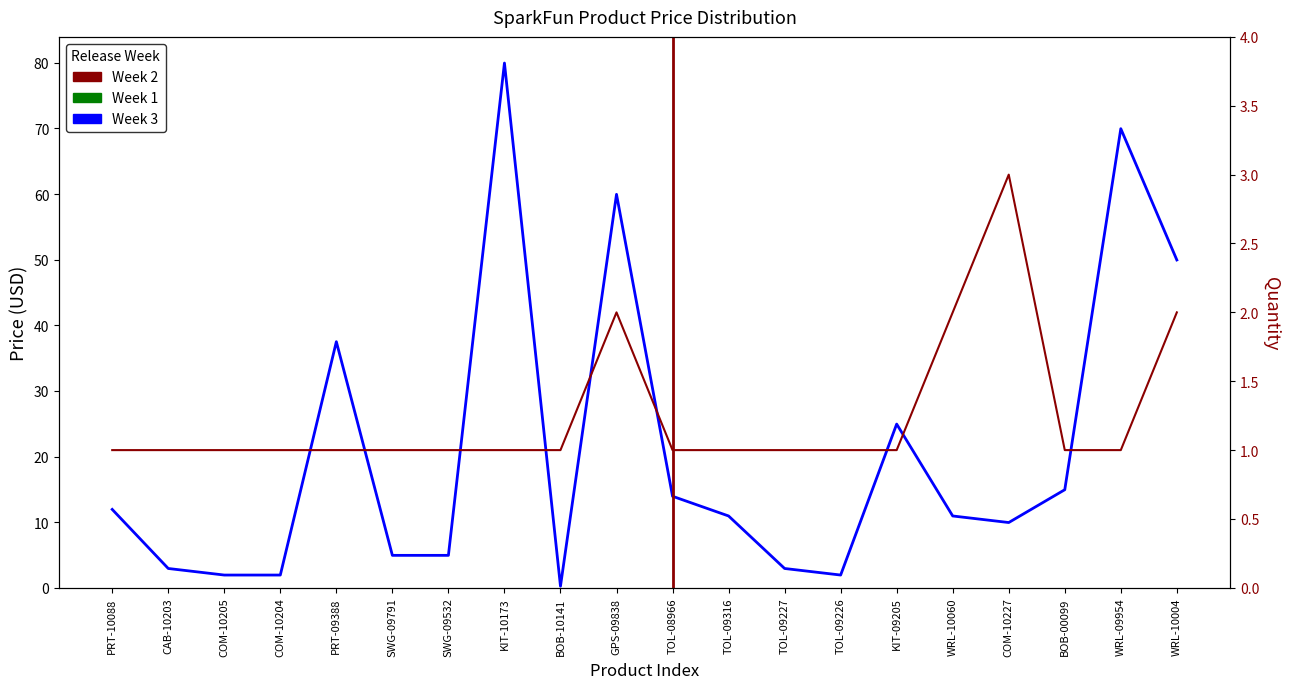

In Price (USD), how many points are higher than both neighbors (excluding endpoints)?

5